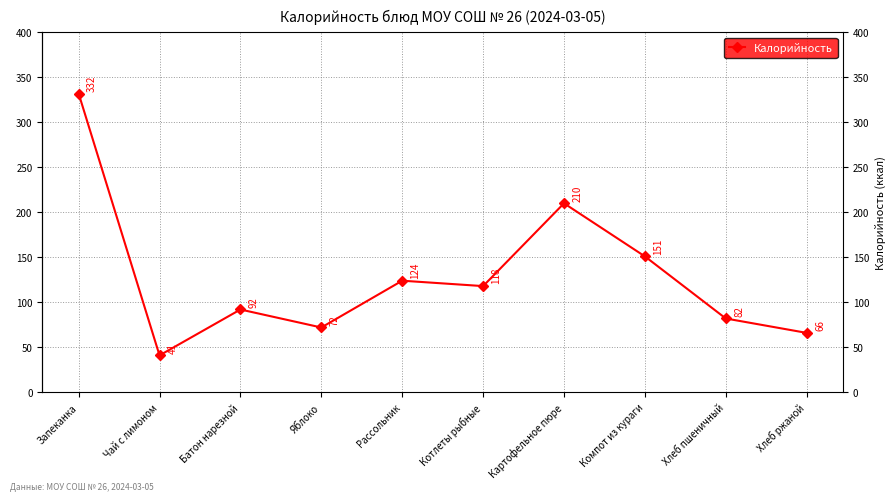

Rank the categories by value from lowest to highest.

Чай с лимоном, Хлеб ржаной, Яблоко, Хлеб пшеничный, Батон нарезной, Котлеты рыбные, Рассольник, Компот из кураги, Картофельное пюре, Запеканка